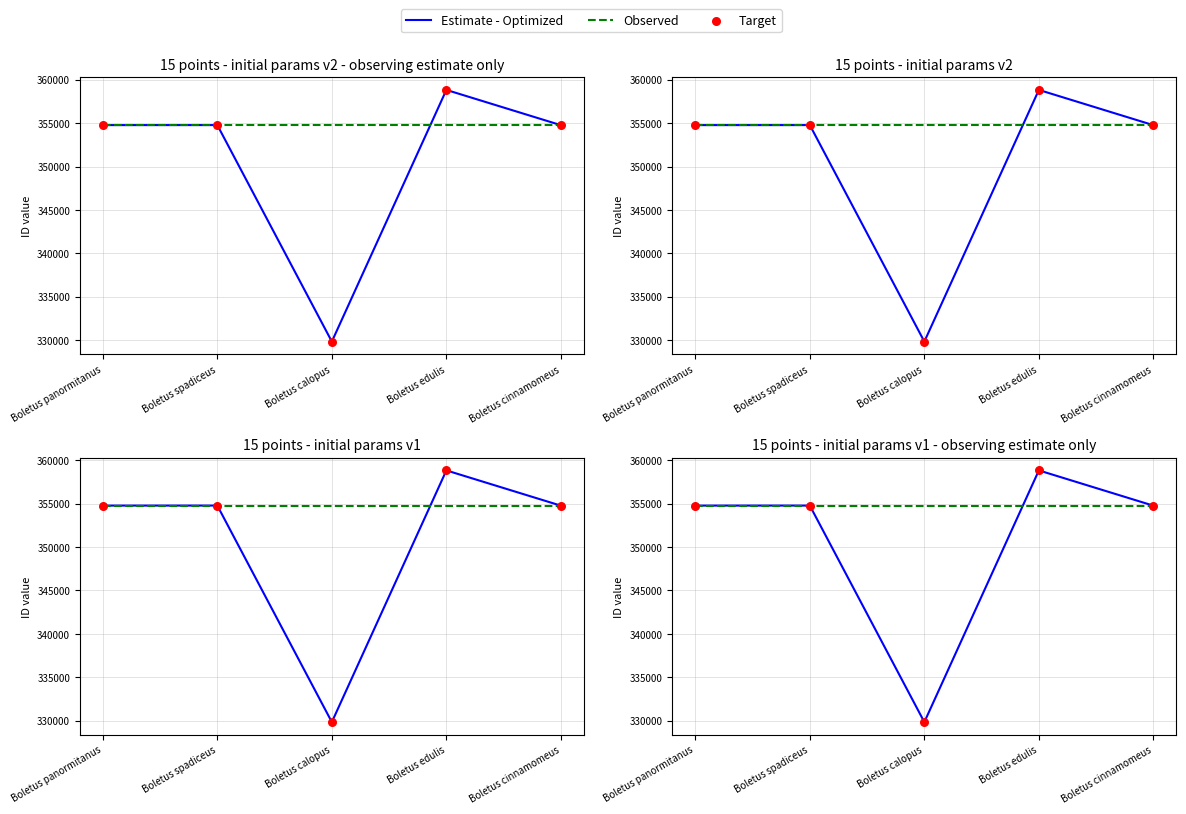

At how many categories does at least one series exceed 357890?

1